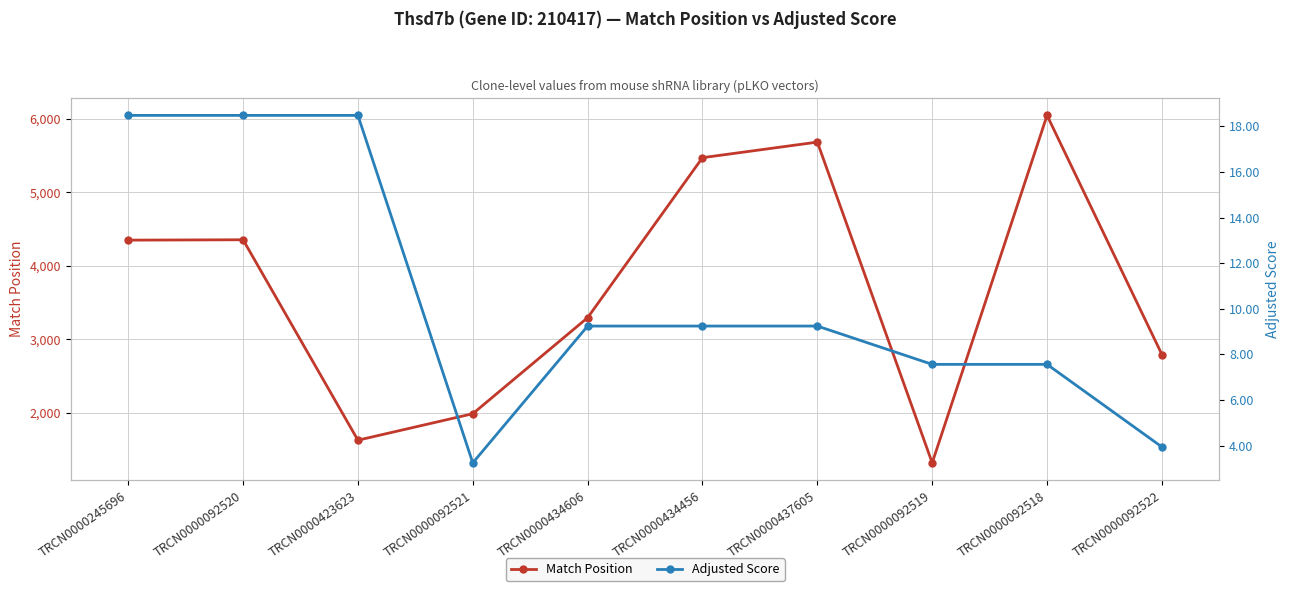

True or false: Match Position and Adjusted Score intersect in this chart.

False